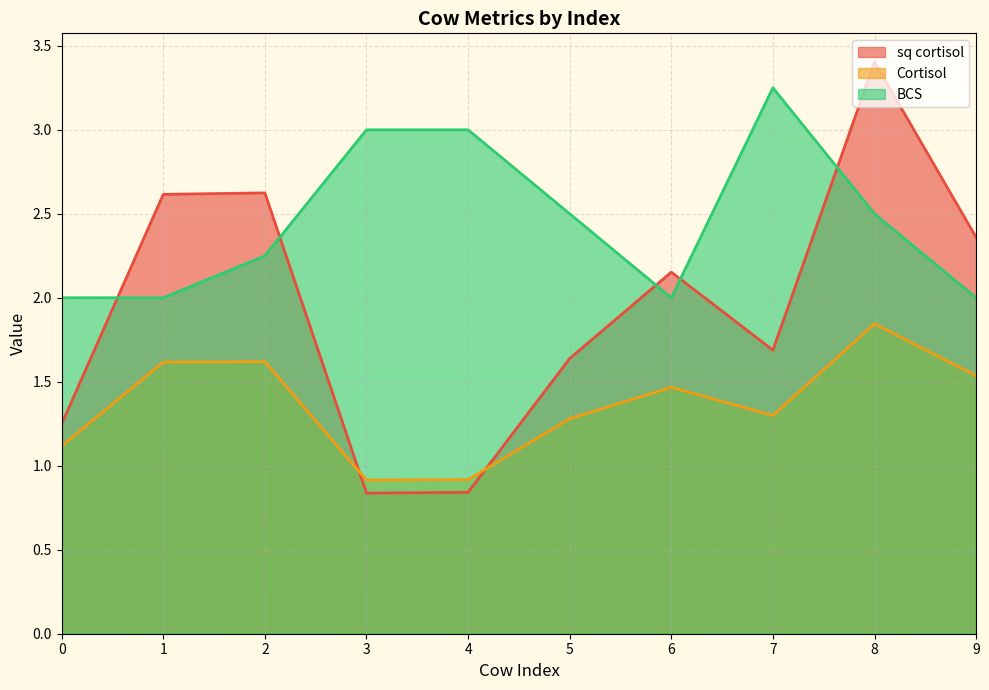

Rank the series at 7 from highest to lowest value.

BCS, sq cortisol, Cortisol